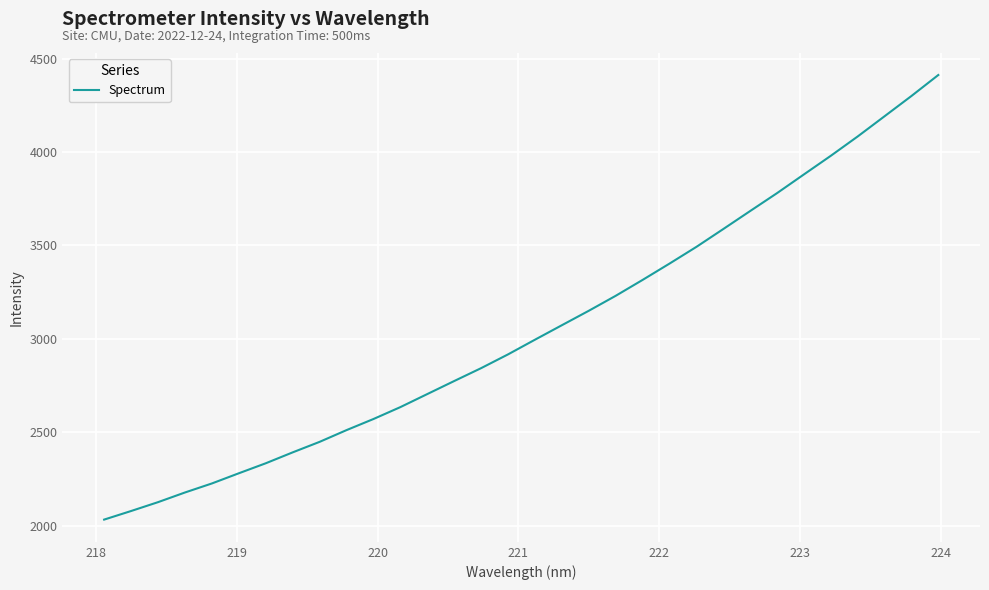

What is the minimum value shown in the chart?

2033.3